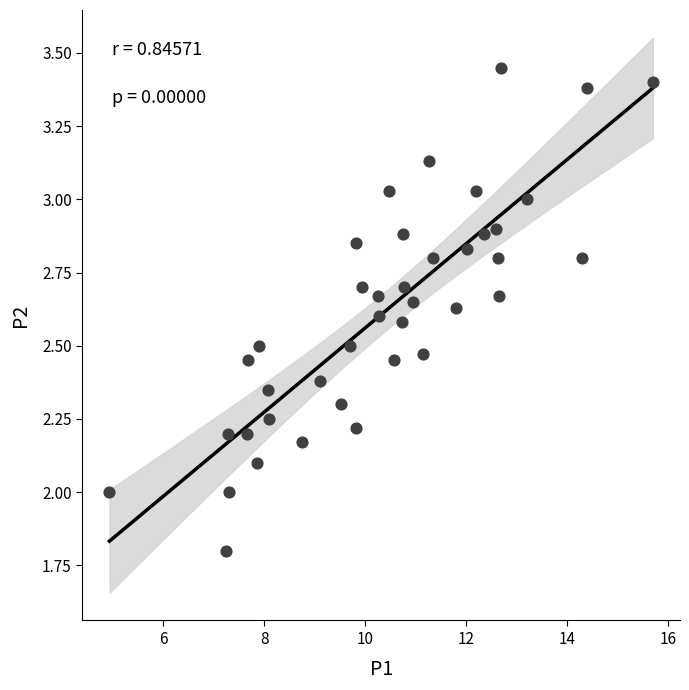

What is the range of X values (max minus min)?

10.8